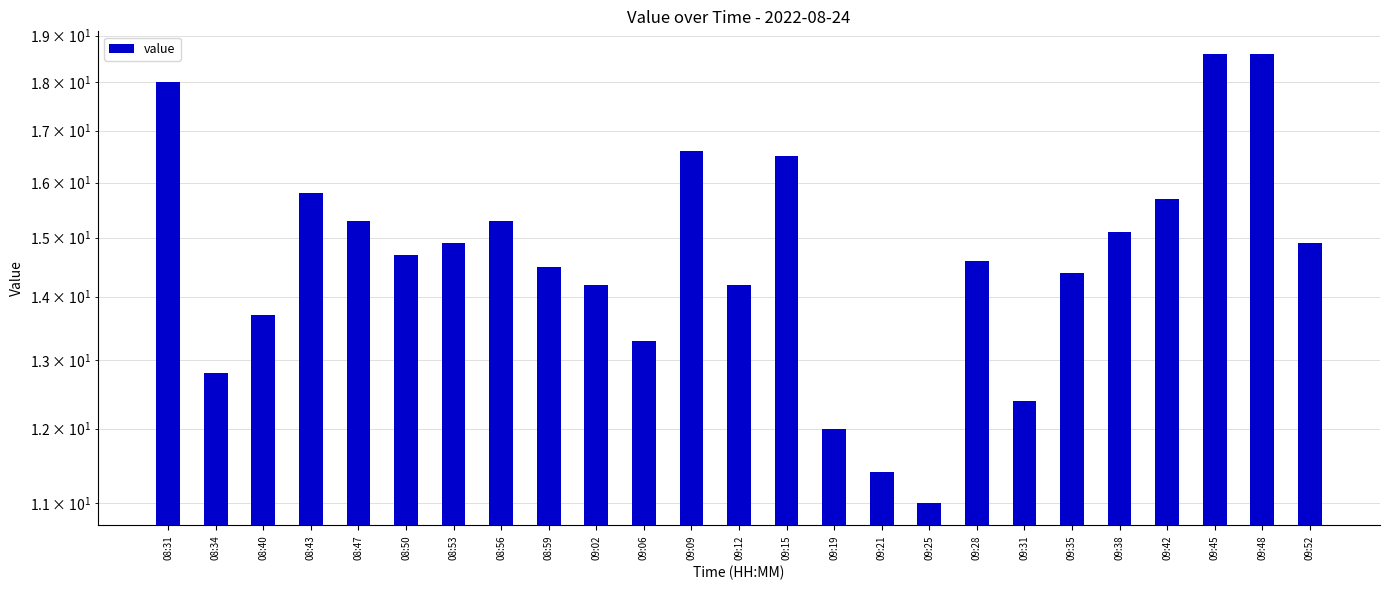

What position from the right is 08:53?

19